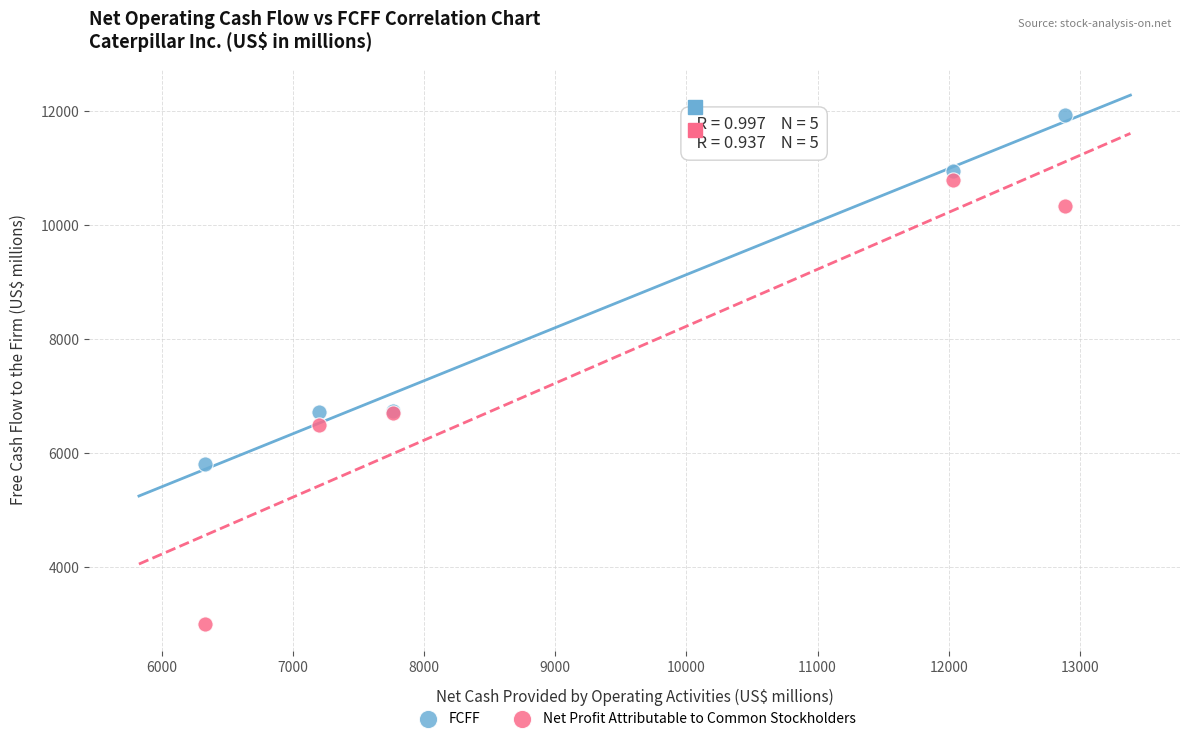

Which series has the largest Y range (max minus min)?

Net Profit Attributable to Common Stockholders